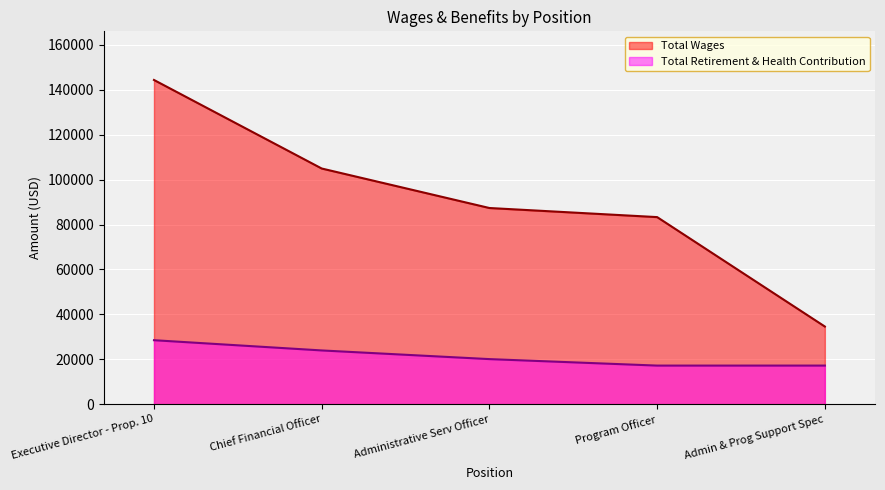

What is the minimum value for Total Retirement & Health Contribution?

17188